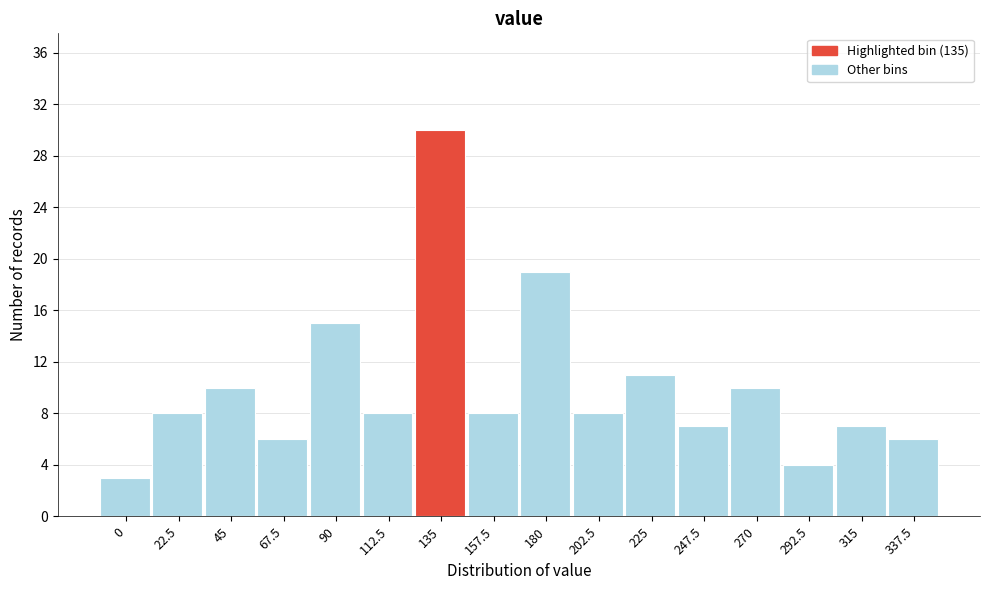

Reading left to right, list all the values displayed in this chart.

0=3	22.5=8	45=10	67.5=6	90=15	112.5=8	135=30	157.5=8	180=19	202.5=8	225=11	247.5=7	270=10	292.5=4	315=7	337.5=6